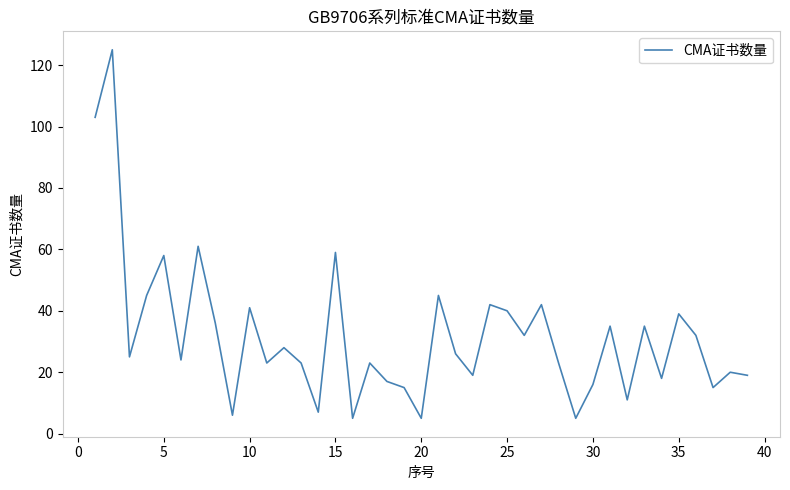

How many lines are shown in the chart?

1